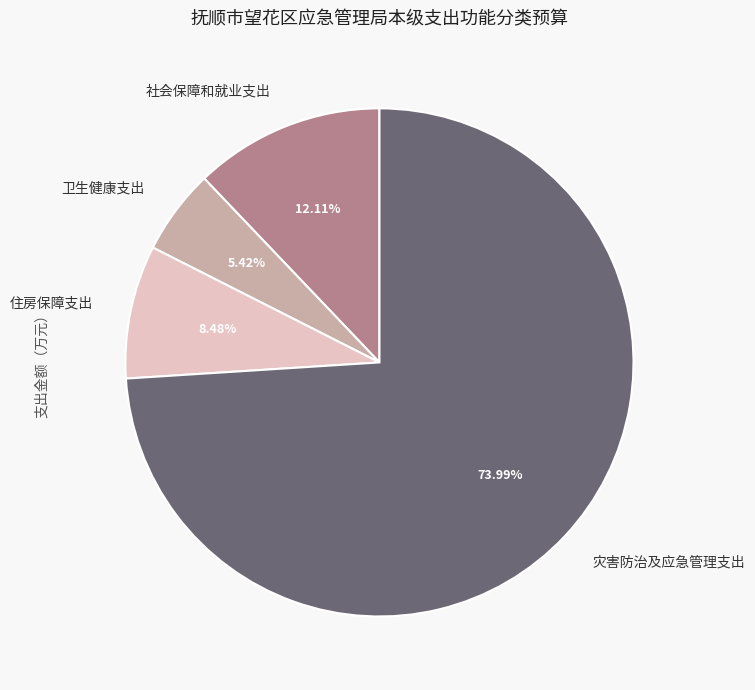

Count the number of slices in the pie.

4